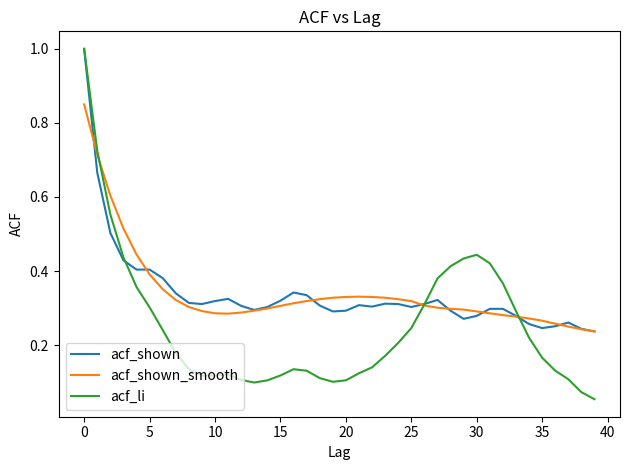

True or false: acf_li and acf_shown_smooth cross at least once.

True